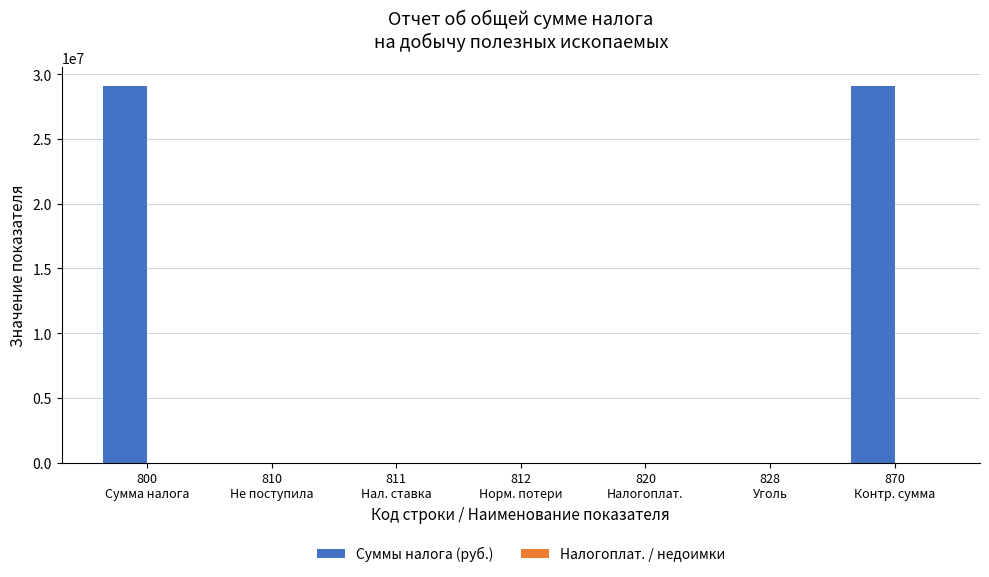

What is the maximum value for Суммы налога (руб.)?

29073660